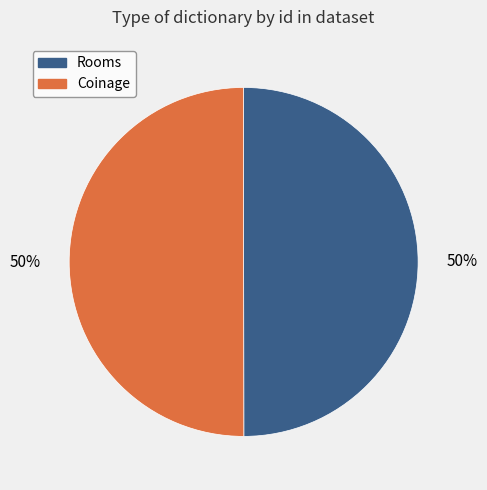

True or false: Coinage accounts for 50% of the total.

True